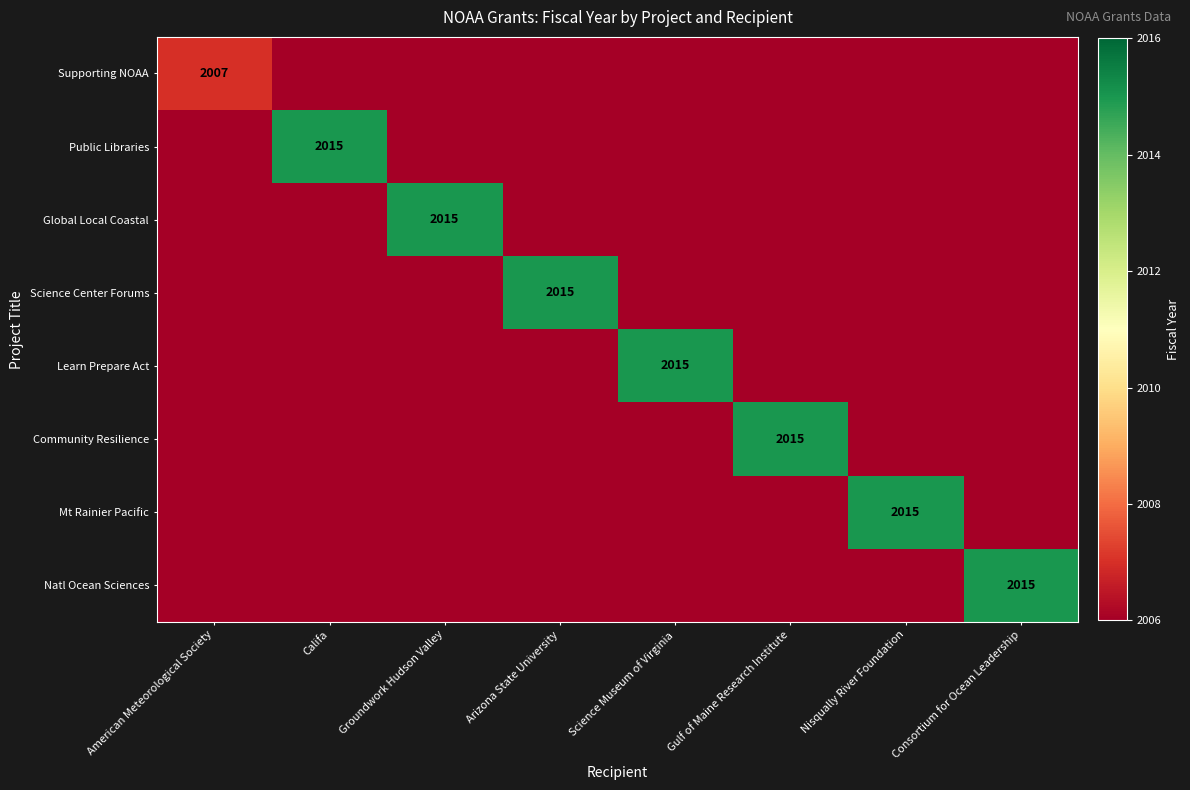

Is it true that Science Center Forums equals 2015 at Arizona State University?

True